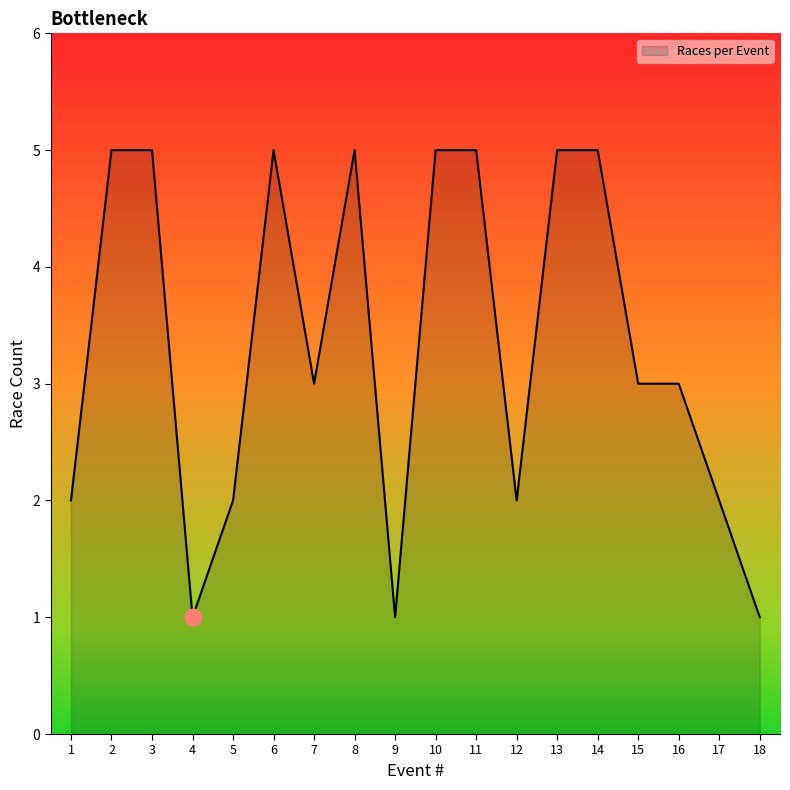

What is the greatest value displayed?

5